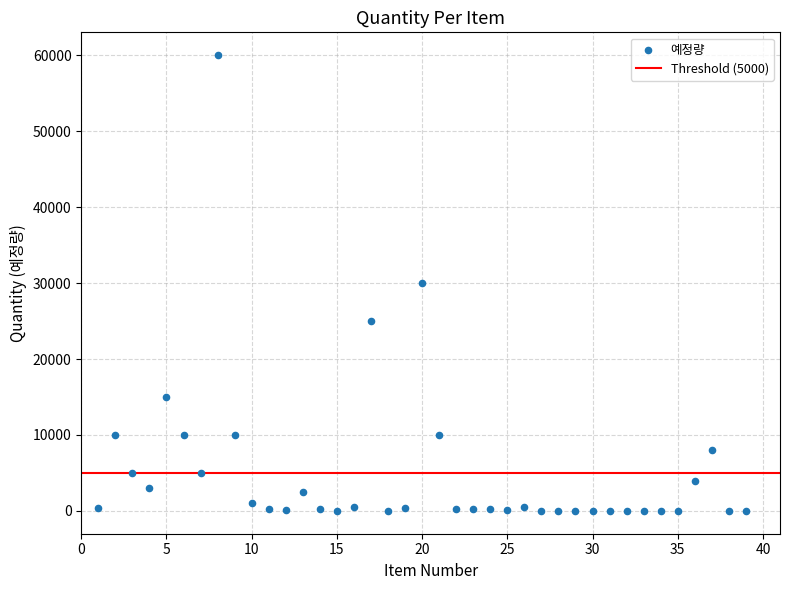

What is the range of X values (max minus min)?

38